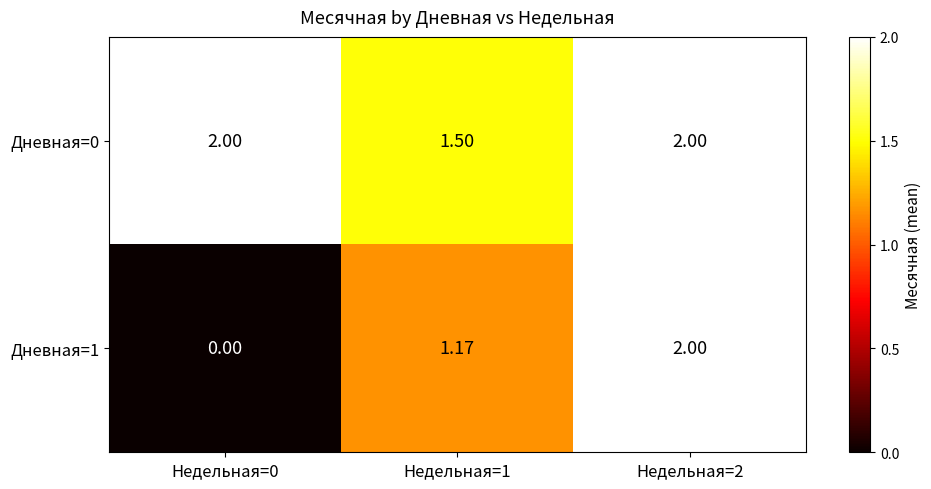

Is the value of Дневная=1 at Недельная=0 greater than the value of Дневная=0 at Недельная=1?

No